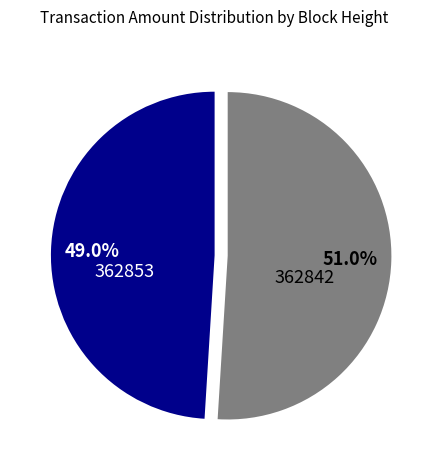

To the nearest percent, what is the difference between the largest and smallest slice percentages?

2%